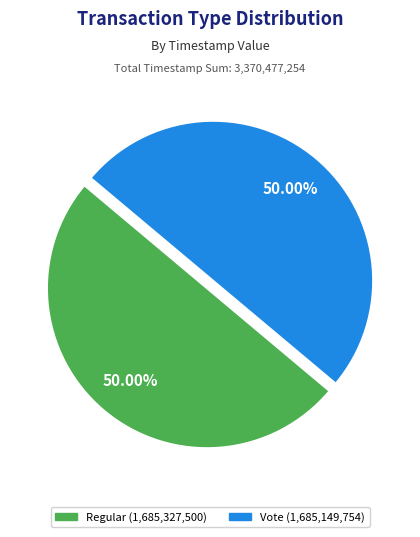

Do Vote and Regular together represent more than half of the pie?

Yes